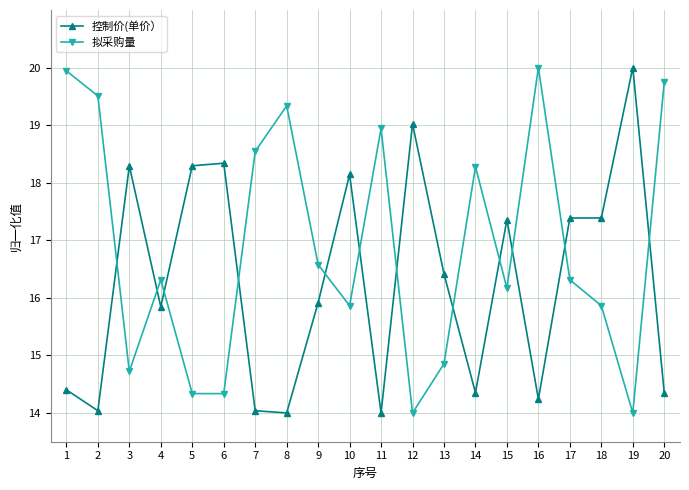

What is the difference between the maximum and minimum values in the 拟采购量 series?

6.0